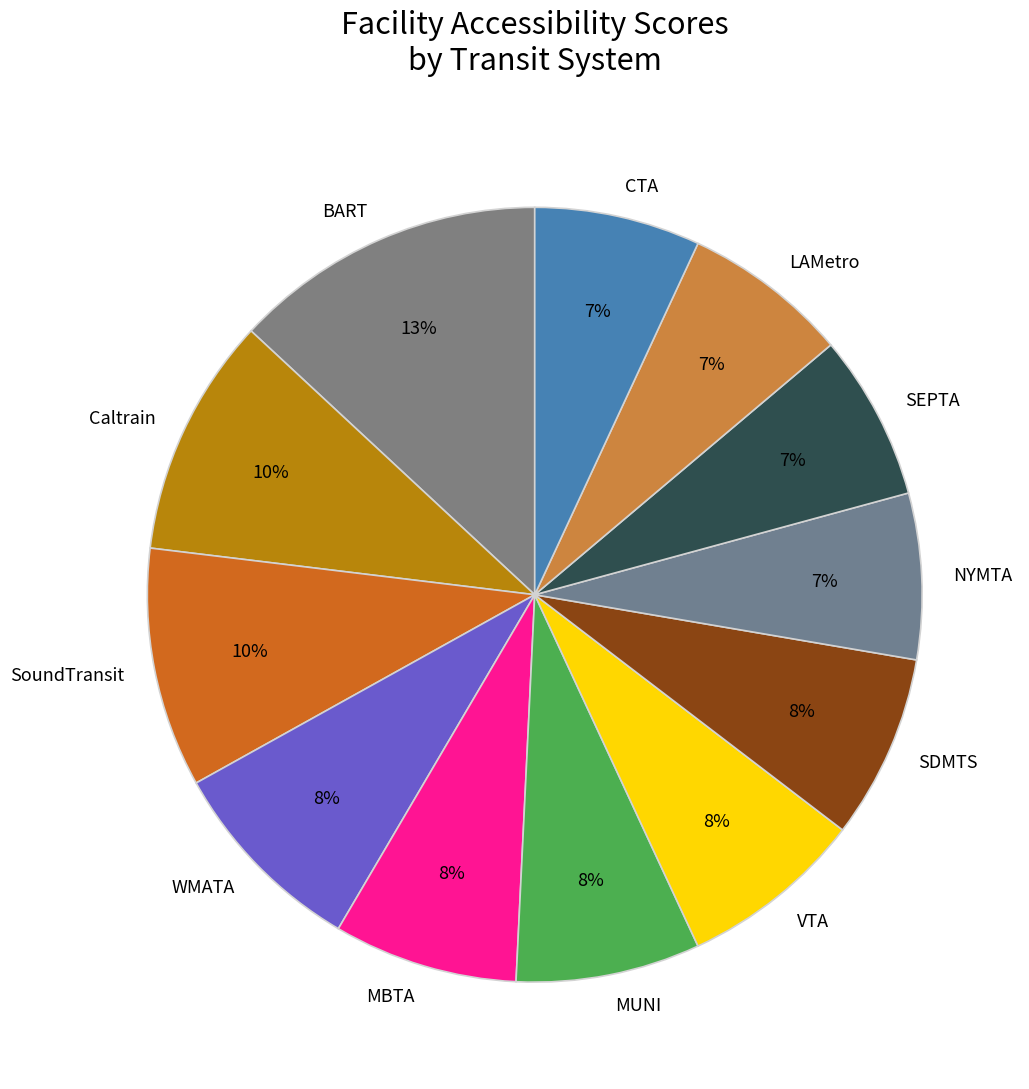

Is SDMTS the majority of the pie?

No